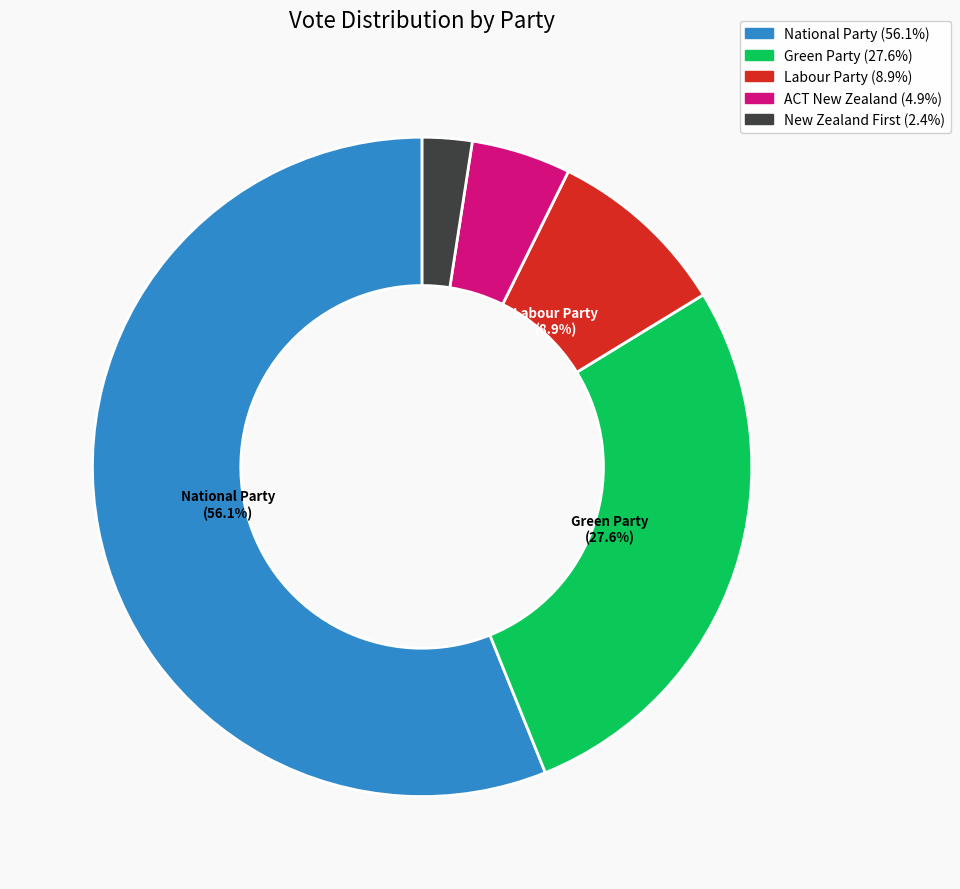

To the nearest percent, what is the average slice percentage?

20%